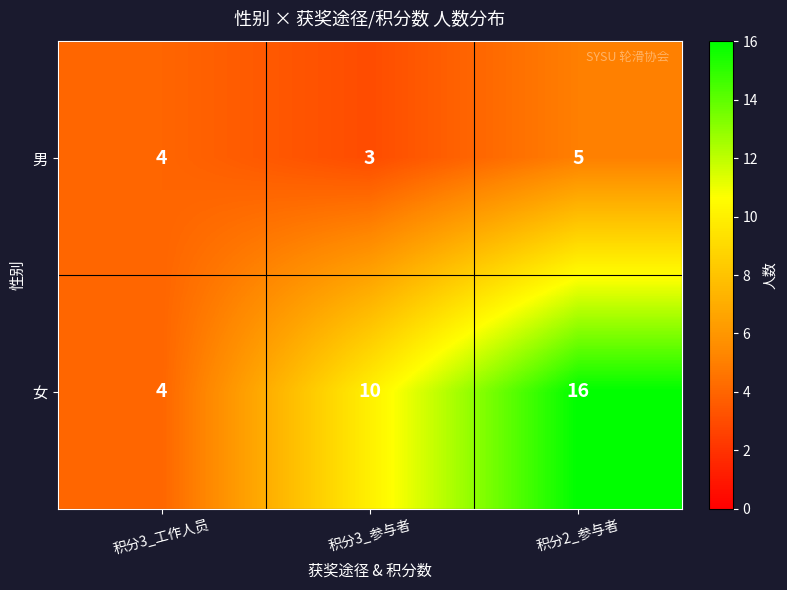

List the series in order of their peak value, lowest first.

男, 女